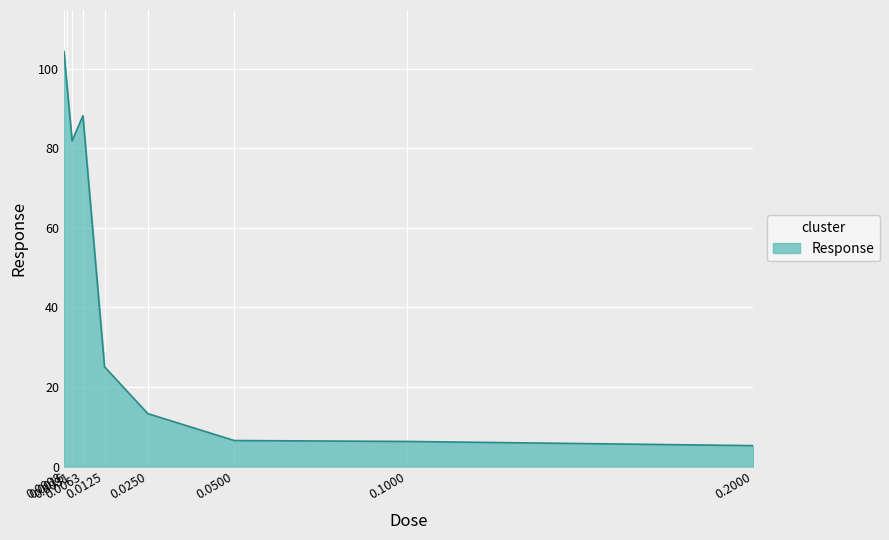

What is the difference between the maximum and minimum values?

99.1